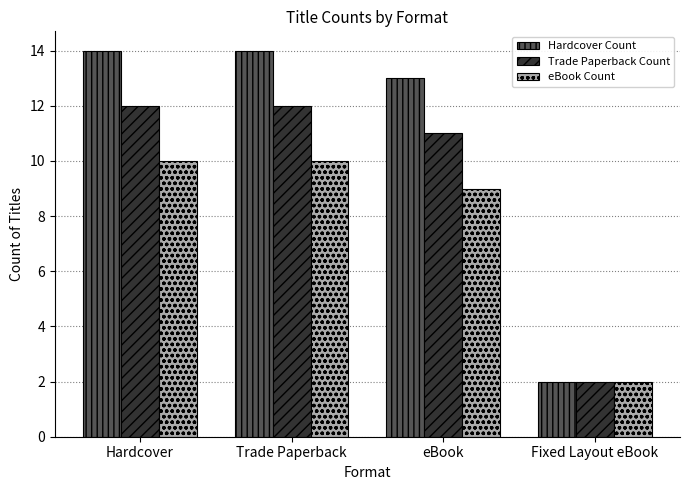

Which series has the widest spread of values?

Hardcover Count